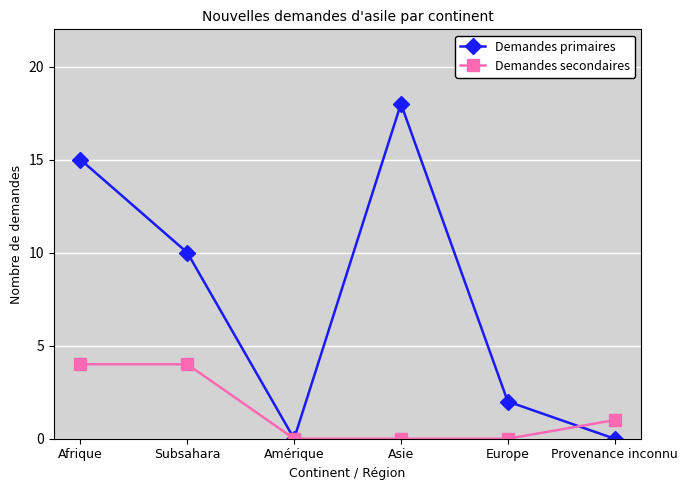

What is the highest value of the Demandes secondaires series?

4